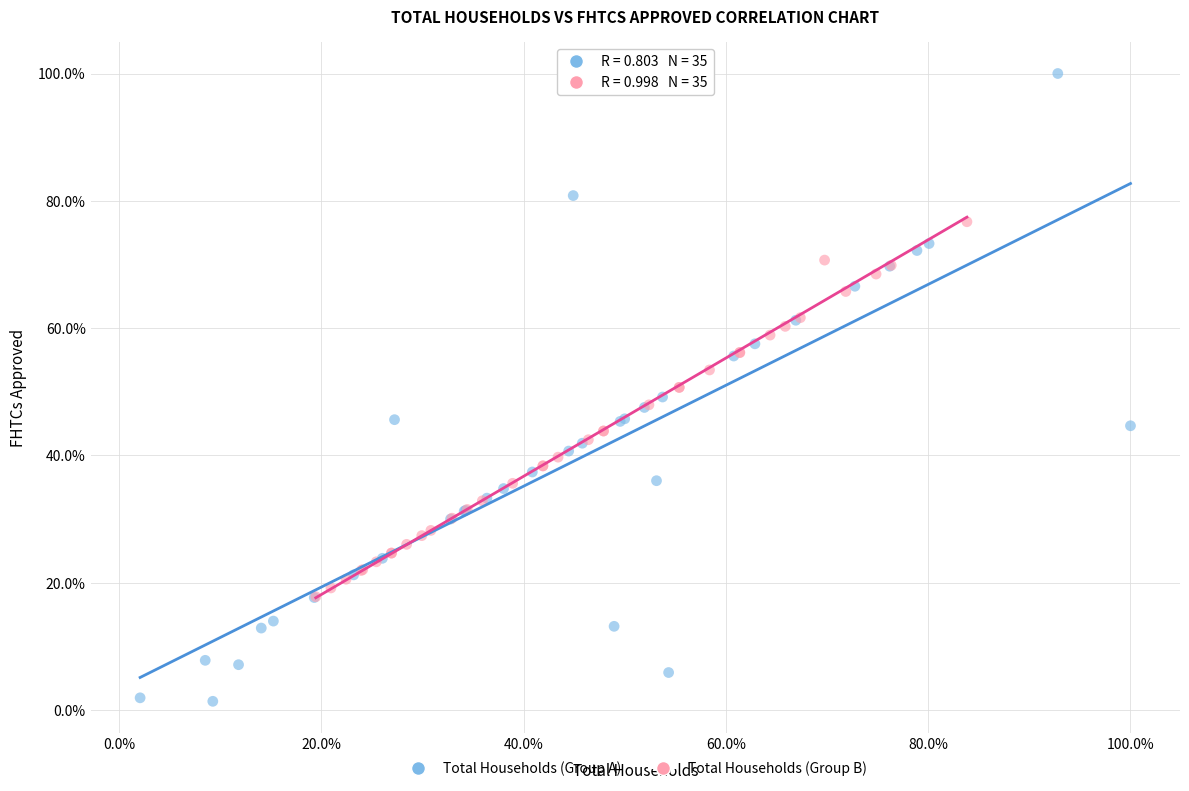

What are all the series names shown in the legend?

Total Households (Group A), Total Households (Group B)